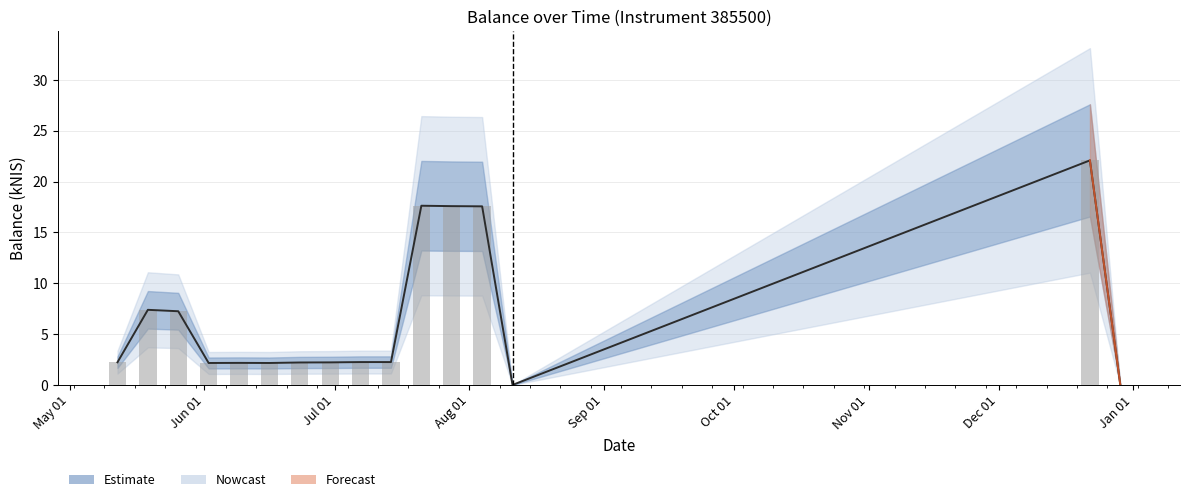

How many positive values are there?

14